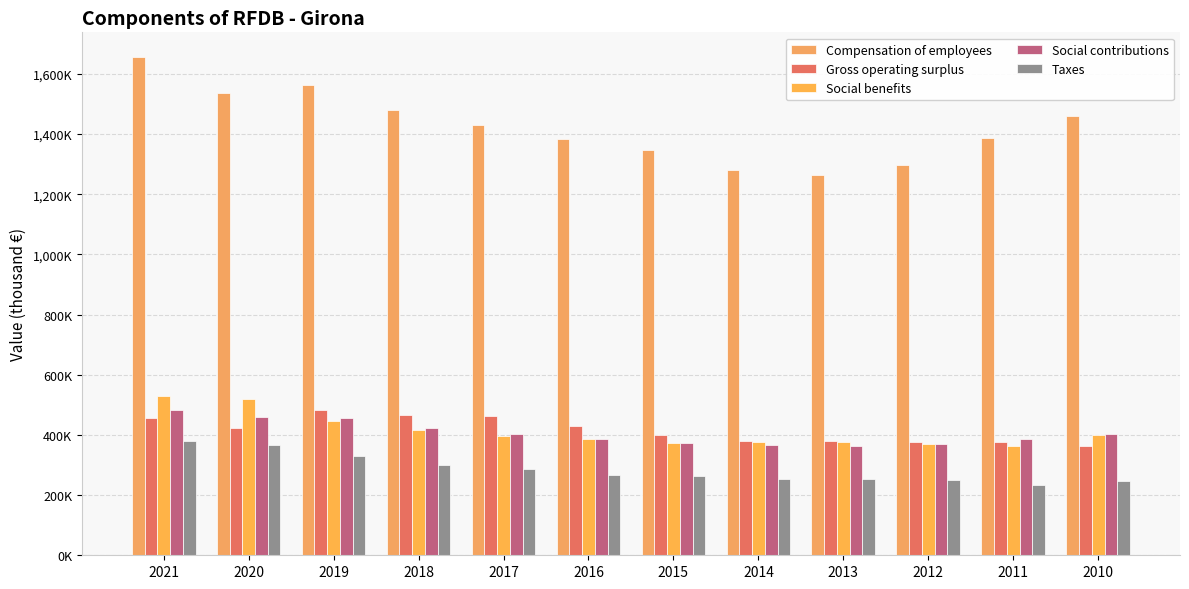

Which series has the largest range (max minus min)?

Compensation of employees